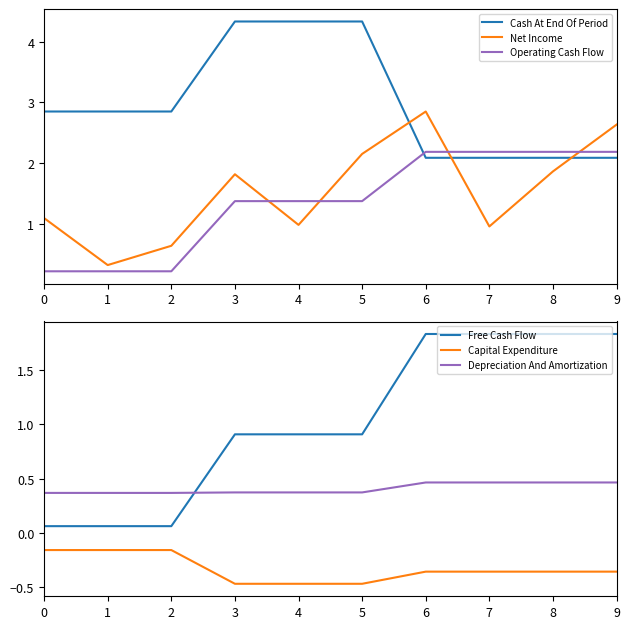

Reading left to right, transcribe all the data shown in this chart.

Cash At End Of Period: 0=2.8	1=2.8	2=2.8	3=4.3	4=4.3	5=4.3	6=2.1	7=2.1	8=2.1	9=2.1
Net Income: 0=1.1	1=0.3	2=0.6	3=1.8	4=1.0	5=2.2	6=2.8	7=1.0	8=1.9	9=2.6
Operating Cash Flow: 0=0.2	1=0.2	2=0.2	3=1.4	4=1.4	5=1.4	6=2.2	7=2.2	8=2.2	9=2.2
Free Cash Flow: 0=0.1	1=0.1	2=0.1	3=0.9	4=0.9	5=0.9	6=1.8	7=1.8	8=1.8	9=1.8
Capital Expenditure: 0=-0.2	1=-0.2	2=-0.2	3=-0.5	4=-0.5	5=-0.5	6=-0.4	7=-0.4	8=-0.4	9=-0.4
Depreciation And Amortization: 0=0.4	1=0.4	2=0.4	3=0.4	4=0.4	5=0.4	6=0.5	7=0.5	8=0.5	9=0.5